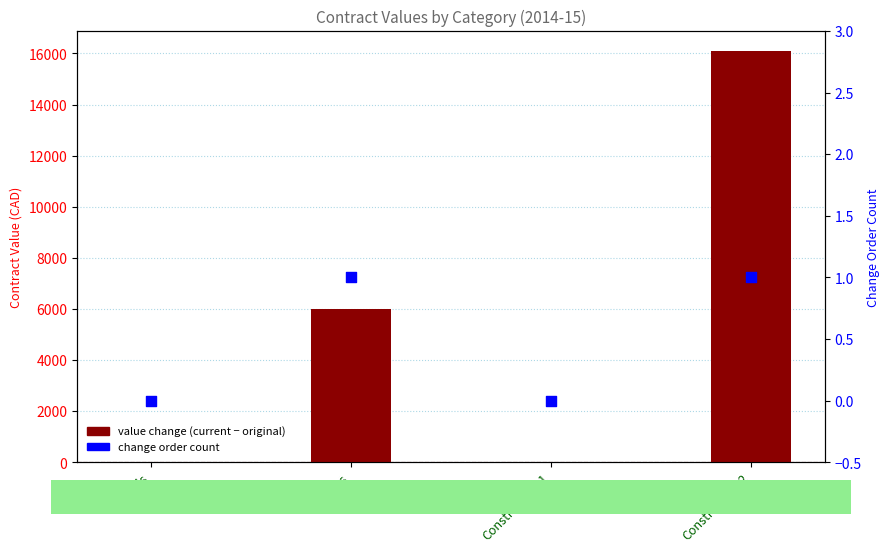

At which category is the sum across all series the highest?

Construction-2